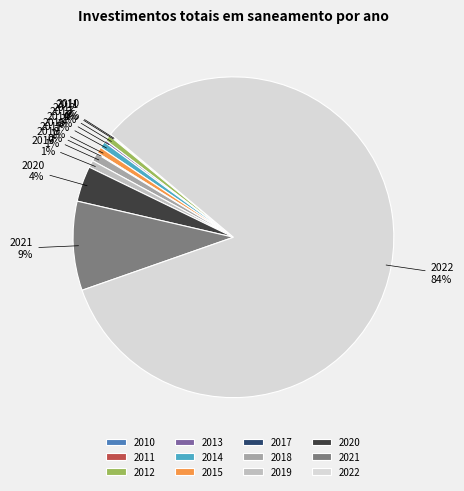

Combined, do 2019 and 2015 account for over 50%?

No